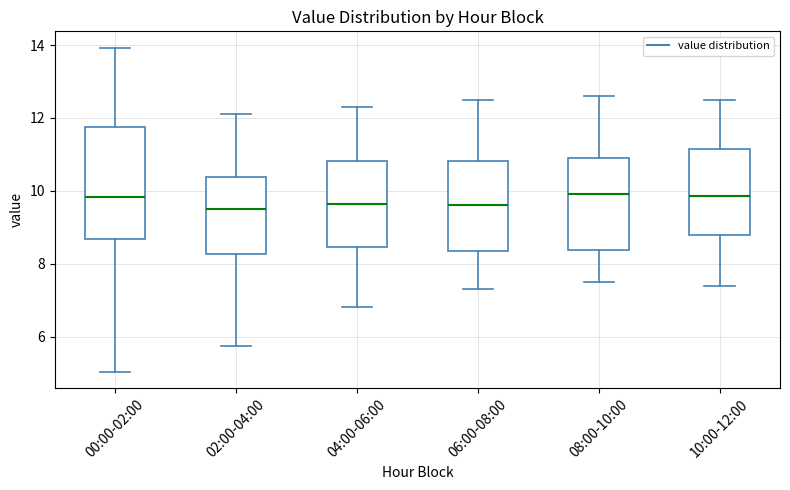

Reading left to right, read every box against the y-axis: the position of its median line, the range the box covers, and the ends of its whiskers. The values are not printed on the chart, so give them approximately, as read against the axis.

00:00-02:00: median 9.8, box 8.6 to 11.8, whiskers 5.0 to 14.0
02:00-04:00: median 9.6, box 8.2 to 10.4, whiskers 5.8 to 12.2
04:00-06:00: median 9.6, box 8.4 to 10.8, whiskers 6.8 to 12.4
06:00-08:00: median 9.6, box 8.4 to 10.8, whiskers 7.4 to 12.6
08:00-10:00: median 10.0, box 8.4 to 11.0, whiskers 7.6 to 12.6
10:00-12:00: median 9.8, box 8.8 to 11.2, whiskers 7.4 to 12.6